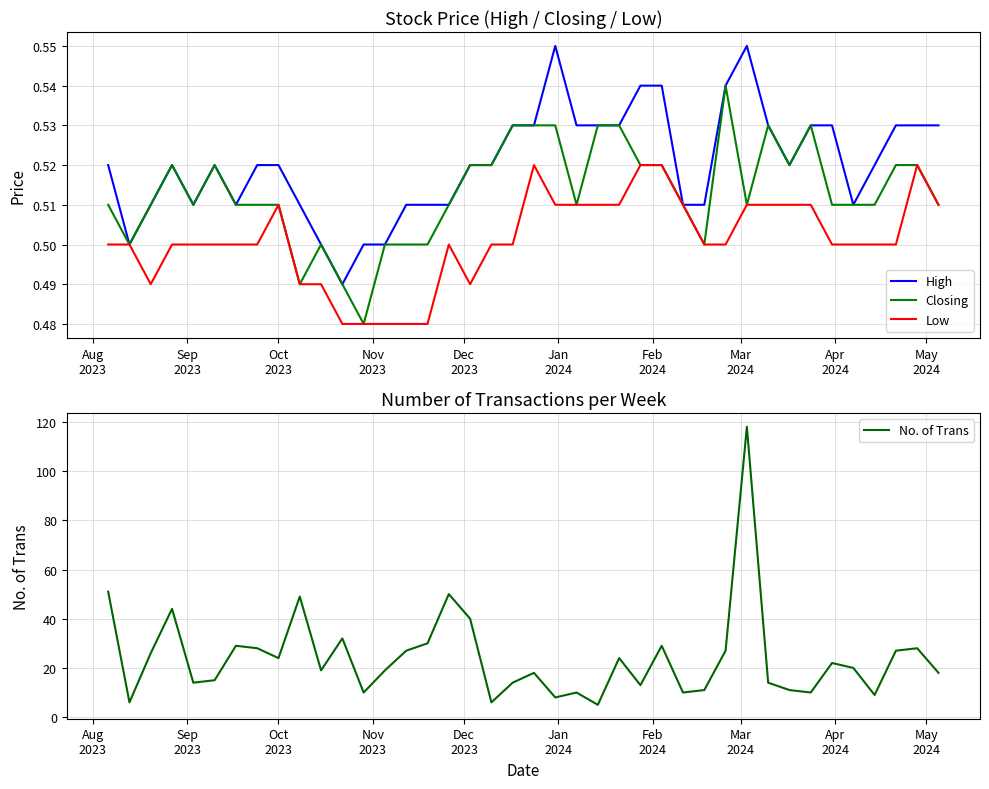

Which series has the largest total across all categories?

No. of Trans